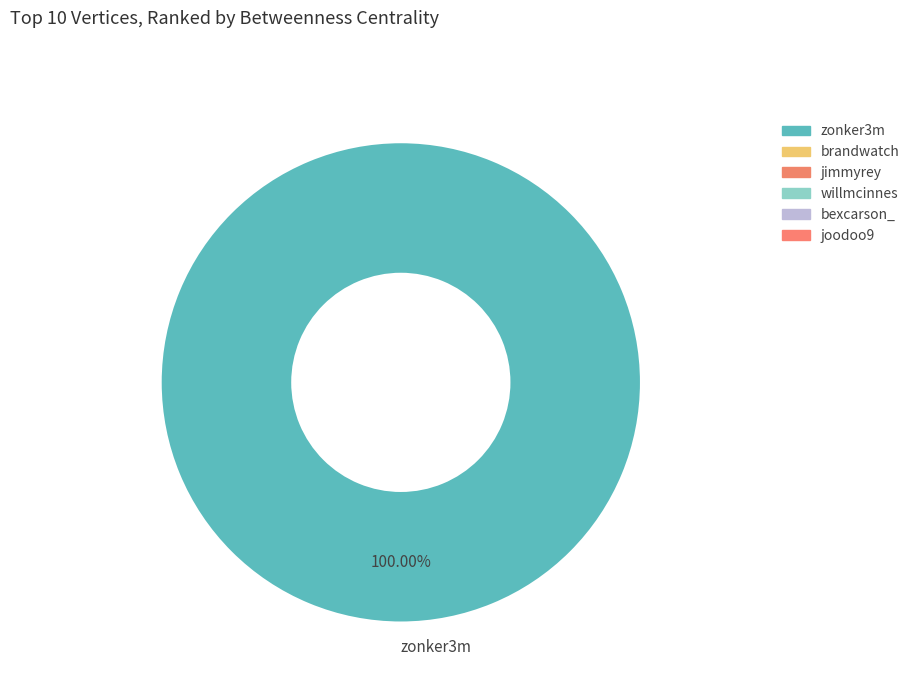

How many slices are in this pie chart?

1